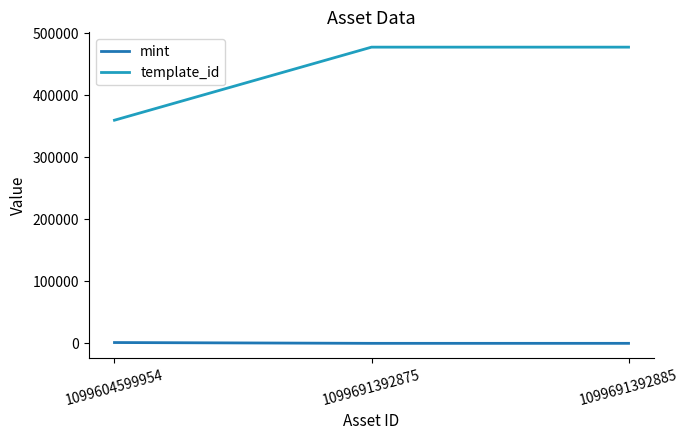

At which label is mint closest to 753?

1099691392885